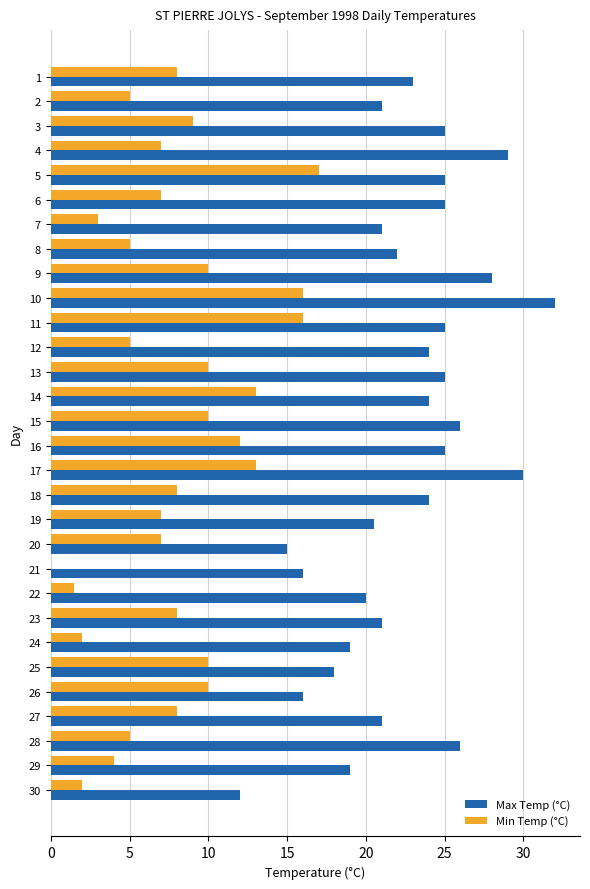

What are all the series names shown in the legend?

Max Temp (°C), Min Temp (°C)